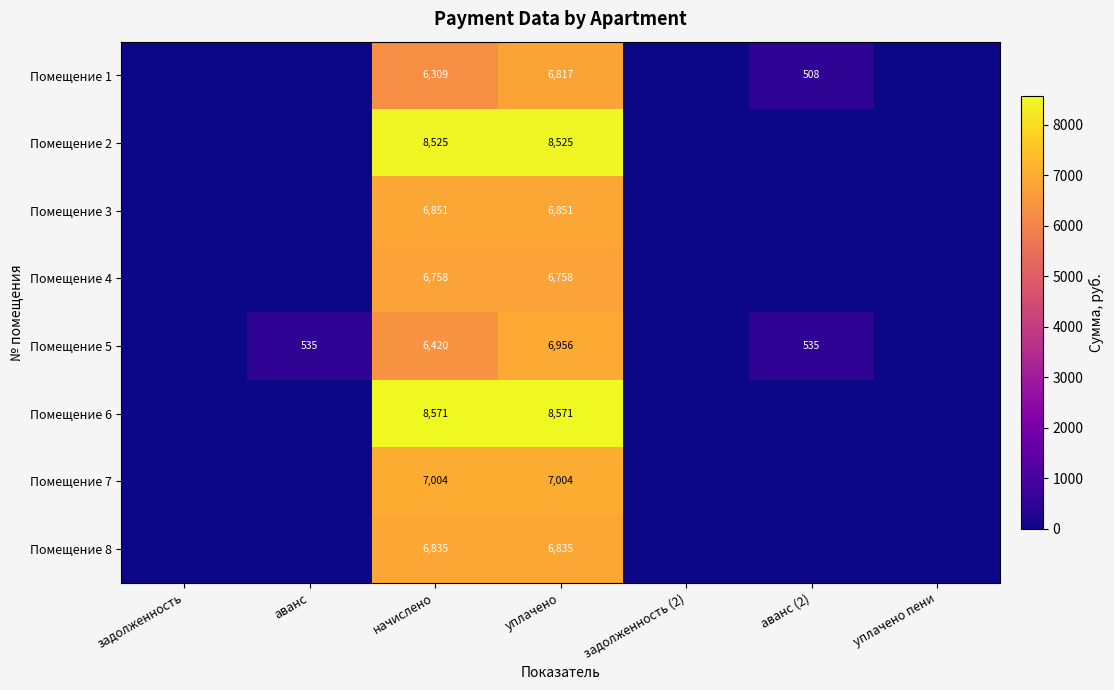

The Помещение 5 series shows 6956 at уплачено. True or false?

True